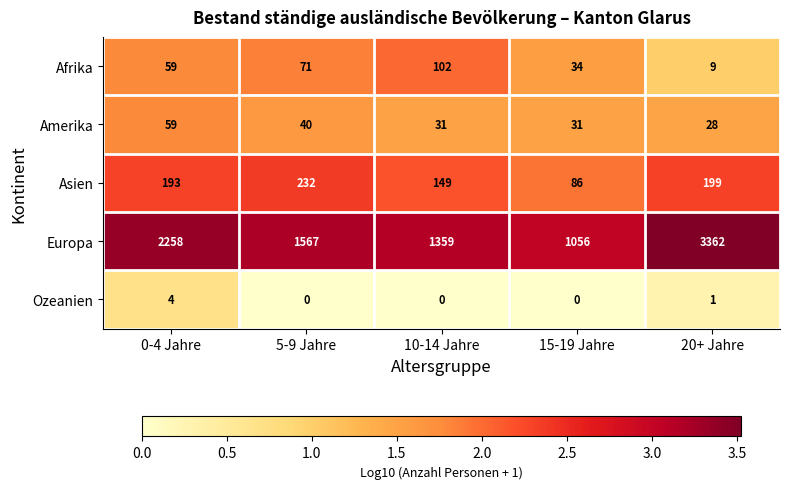

At which label is Ozeanien closest to 2?

20+ Jahre